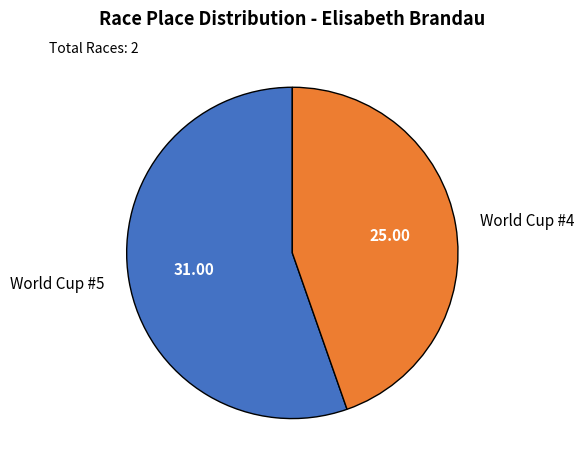

Rank the categories by value from highest to lowest.

World Cup #5, World Cup #4